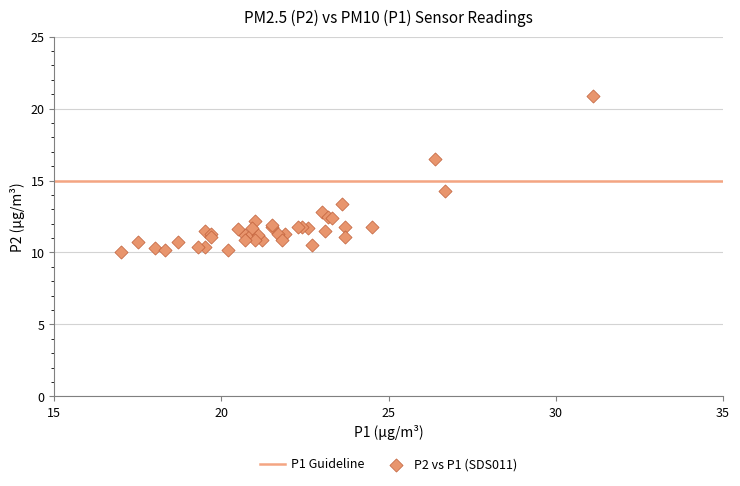

What Y value in the scatter plot is closest to 15?

14.3